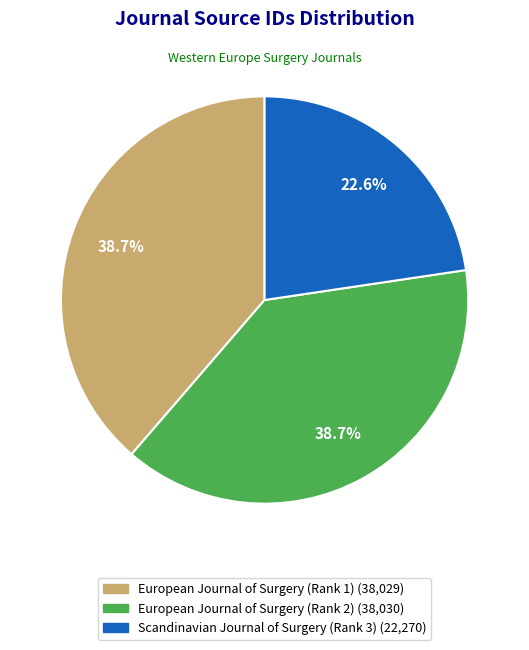

What is the ratio of the value at Scandinavian Journal of Surgery (Rank 3) to the value at European Journal of Surgery (Rank 2)?

0.6